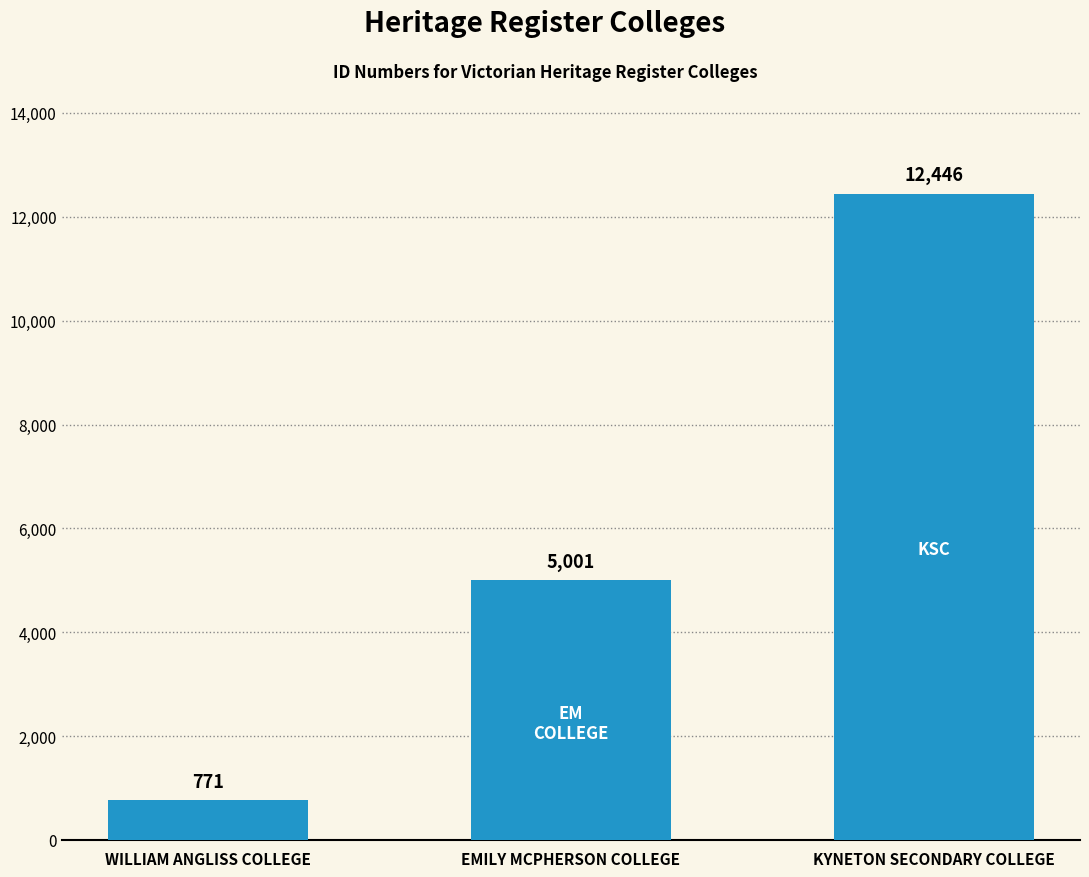

What is the sum of the values at WILLIAM ANGLISS COLLEGE and EMILY MCPHERSON COLLEGE?

5772